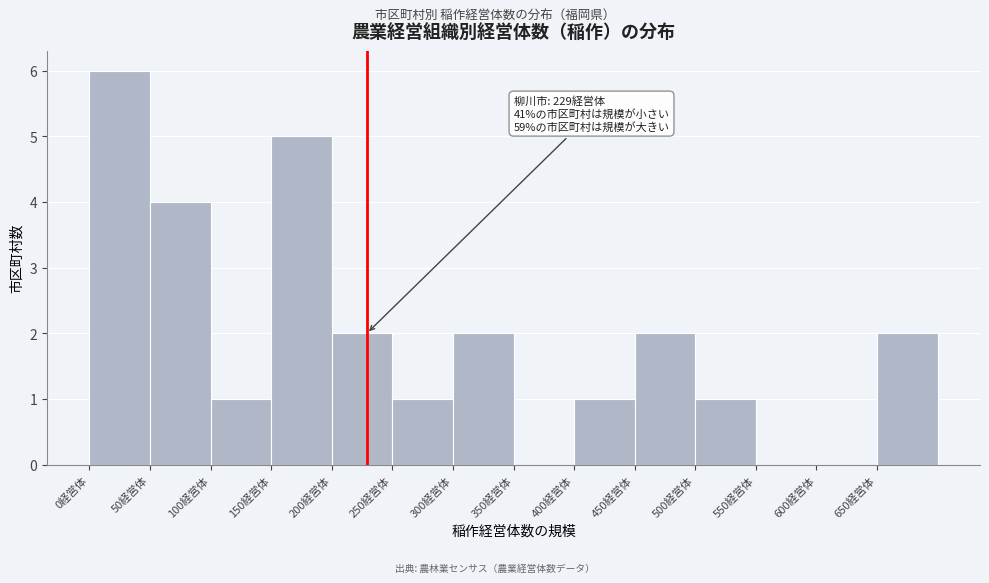

Which range on the x-axis has the tallest bar?

0 to 50